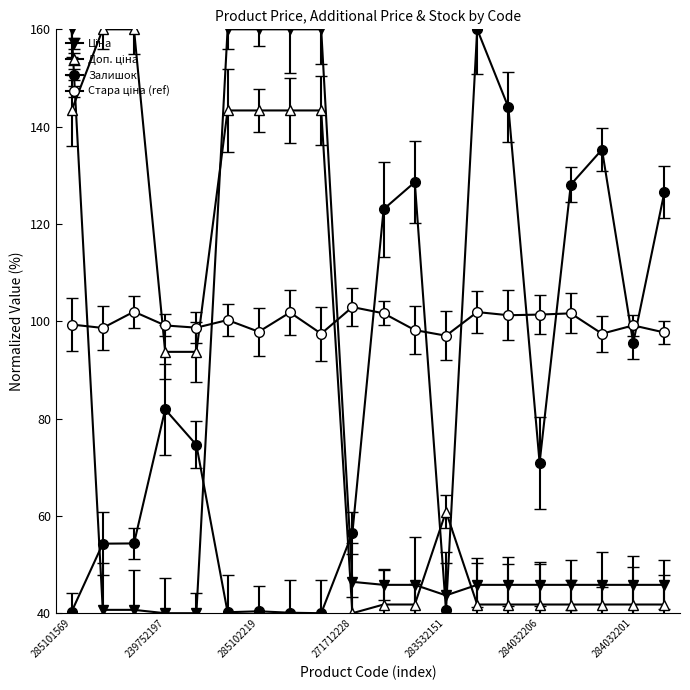

At which label is Доп. ціна closest to 99?

239752197